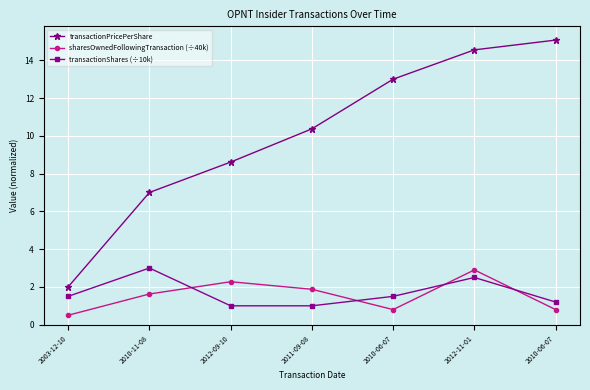

How many categories are shown in the chart?

7